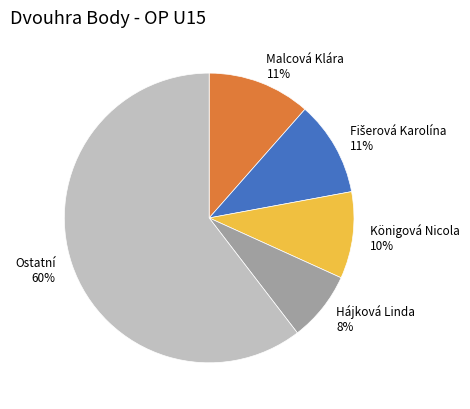

Is it true that Königová Nicola 10% is 21% of the pie?

False